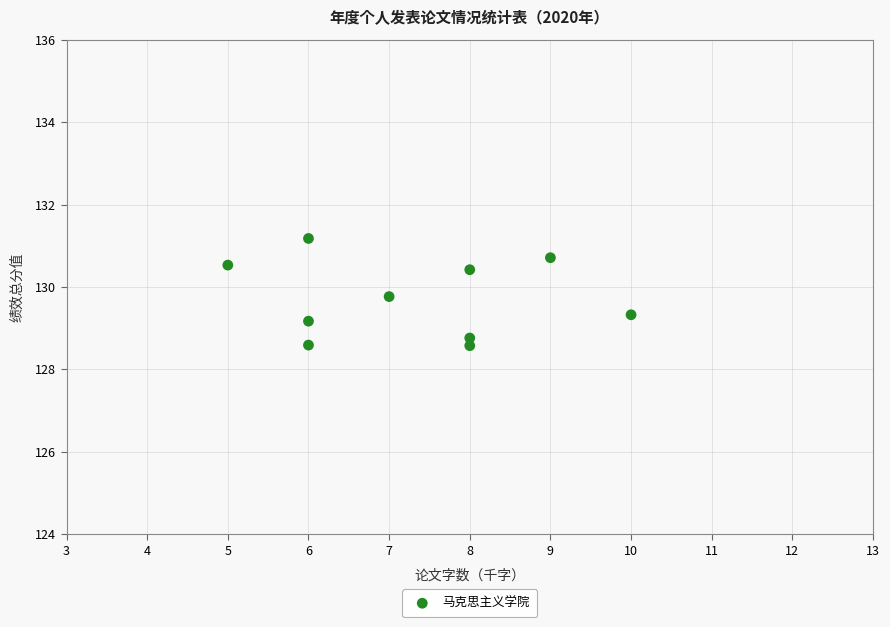

What is the average X value?

7.3